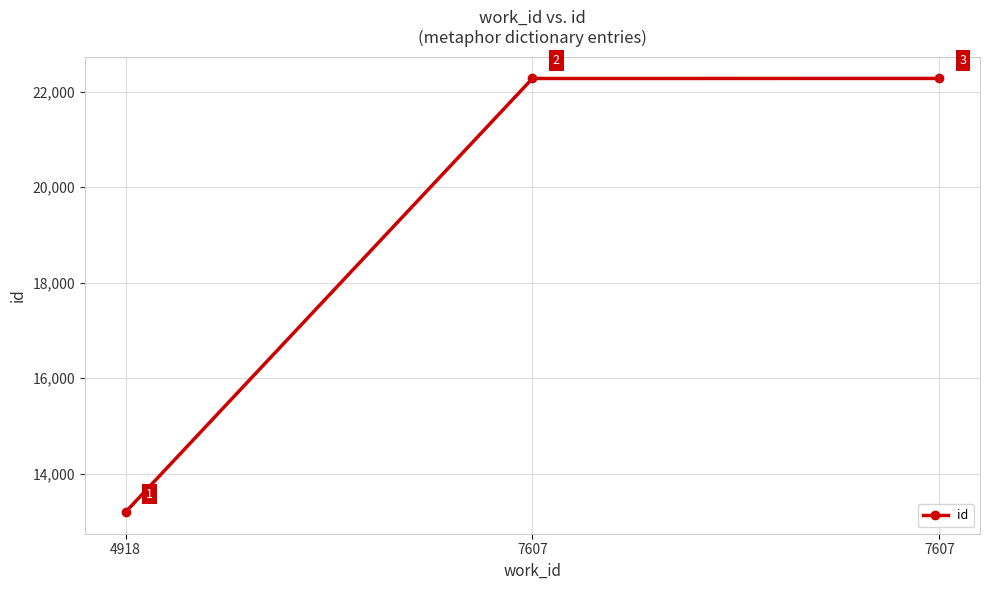

Is it true that the value at 7607 is 9330?

False